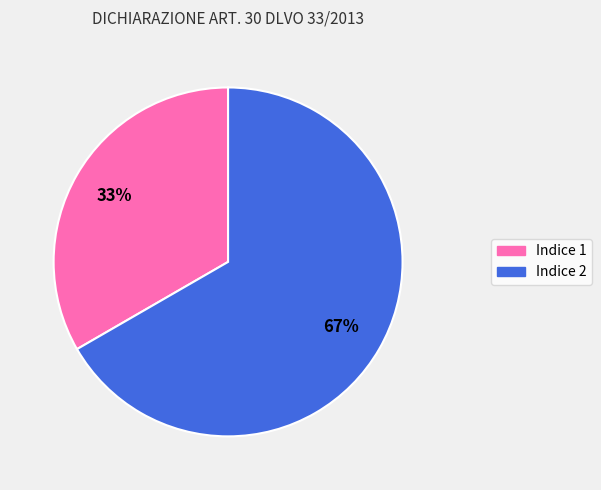

Is there any slice that represents more than half of the pie?

Yes